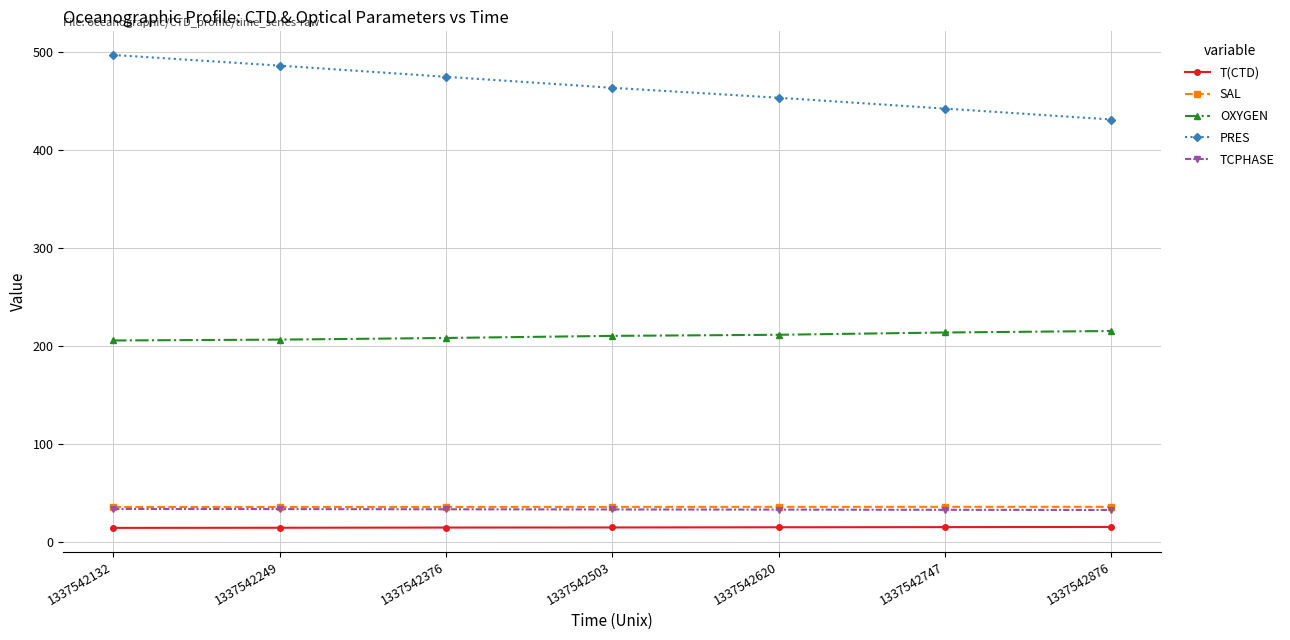

What is the greatest value displayed?

497.3